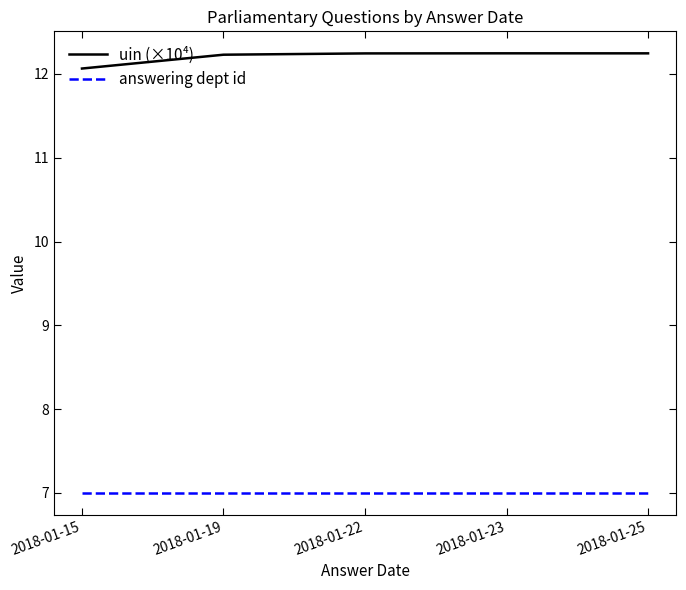

True or false: uin (×10⁴) and answering dept id cross at least once.

False